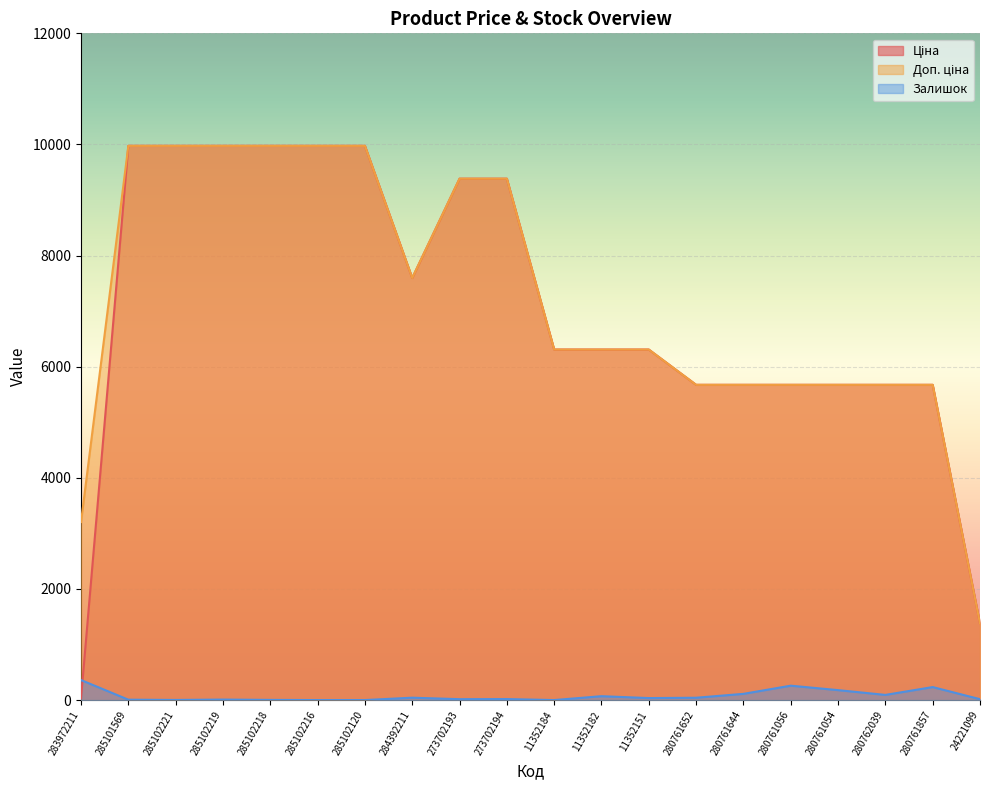

Between 273702194 and 280761644, which series saw the biggest shift?

Ціна